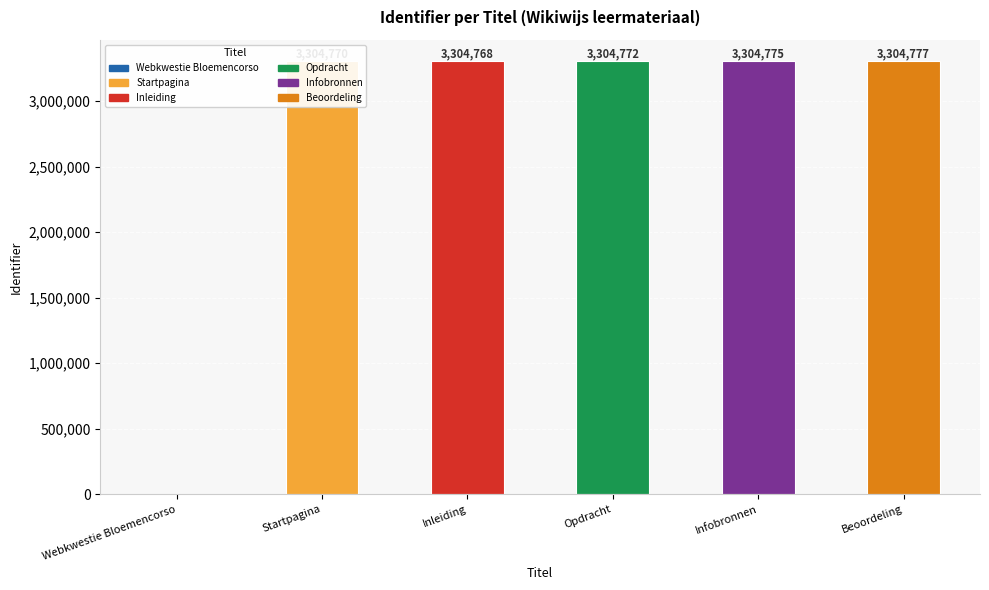

At which category does the chart reach its peak across all series?

Beoordeling